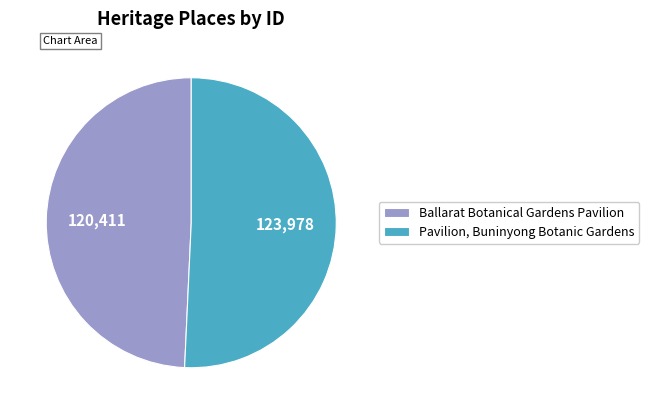

The Ballarat Botanical Gardens Pavilion slice represents 55% of the pie. True or false?

False